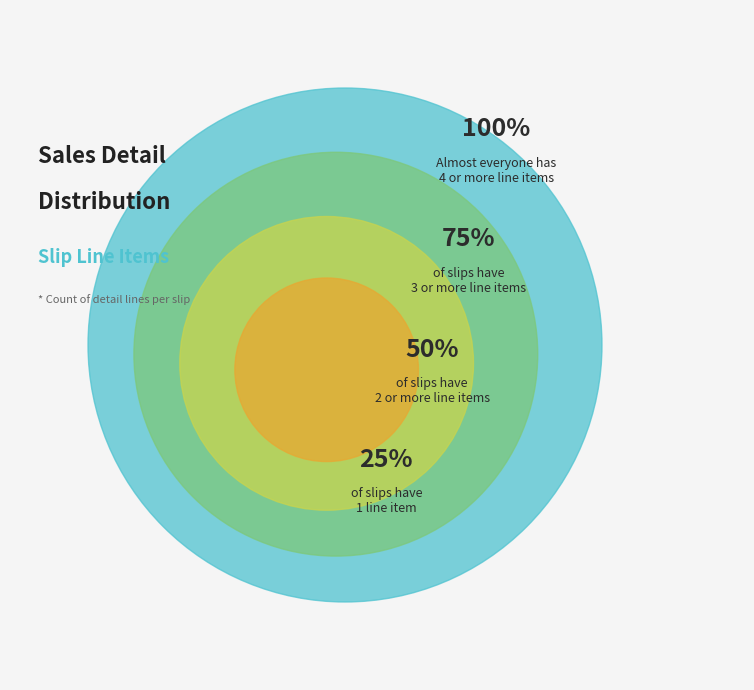

Is it true that 3 is 16% of the pie?

False